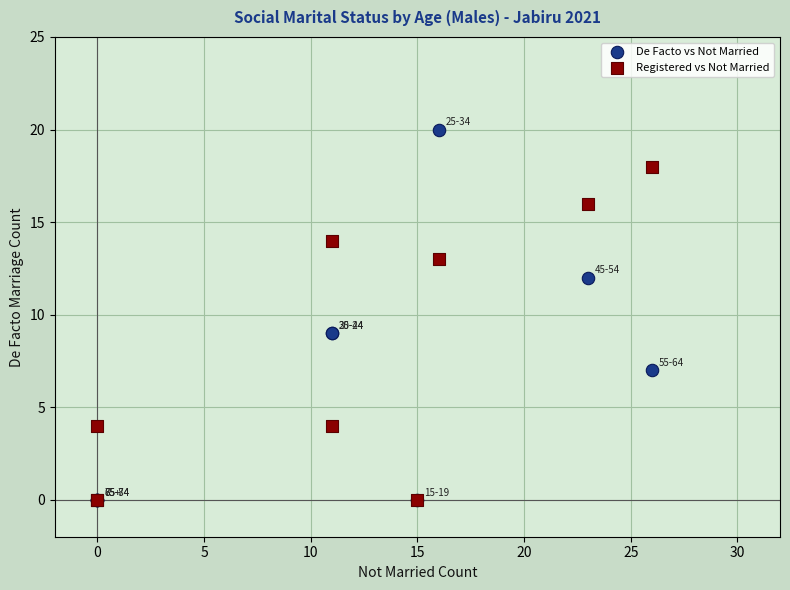

Which series has the widest spread of Y values?

De Facto vs Not Married